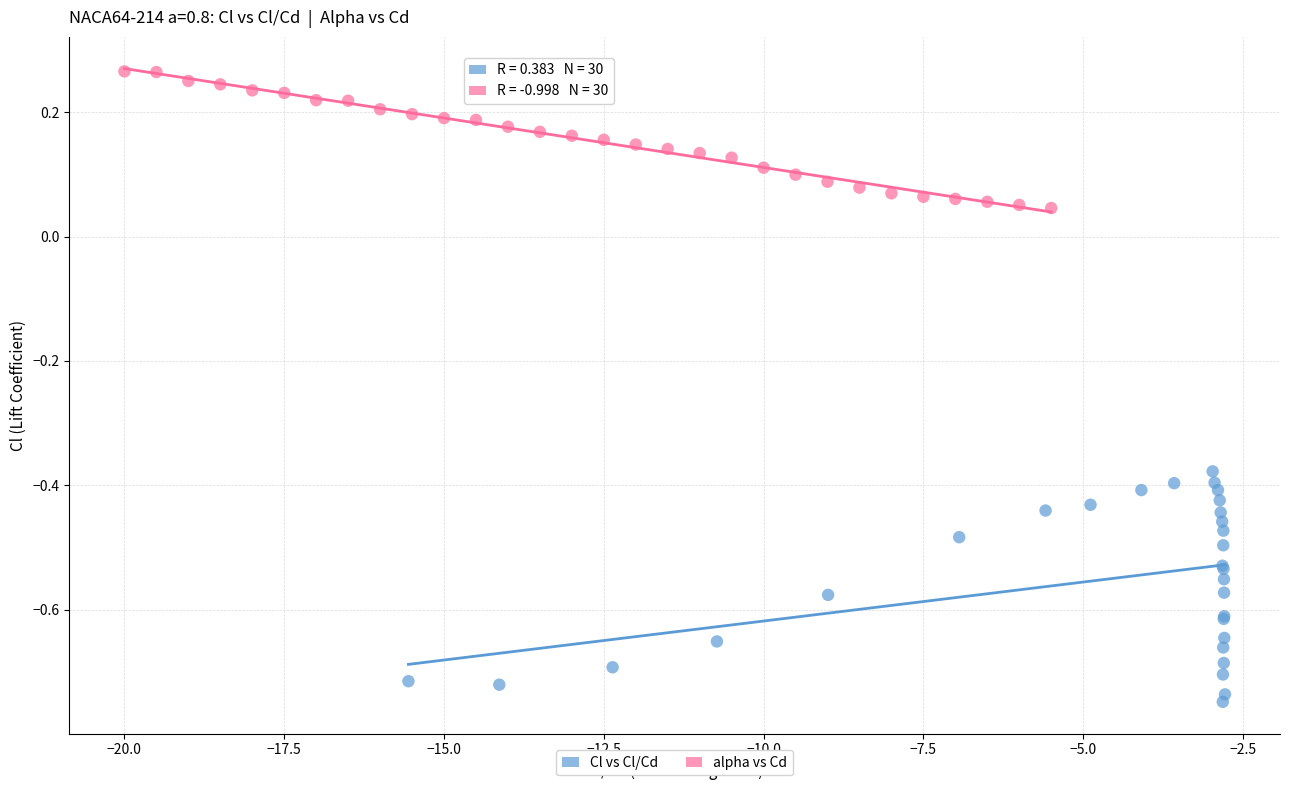

What are all the series names shown in the legend?

Cl vs Cl/Cd, alpha vs Cd